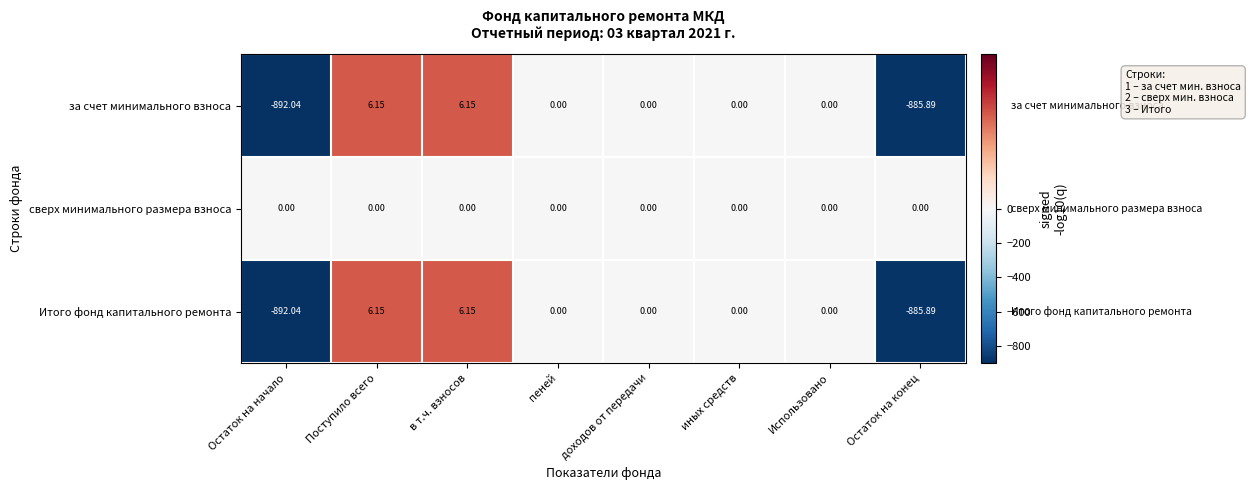

Which category has the lowest value in the Итого фонд капитального ремонта series?

Остаток на начало